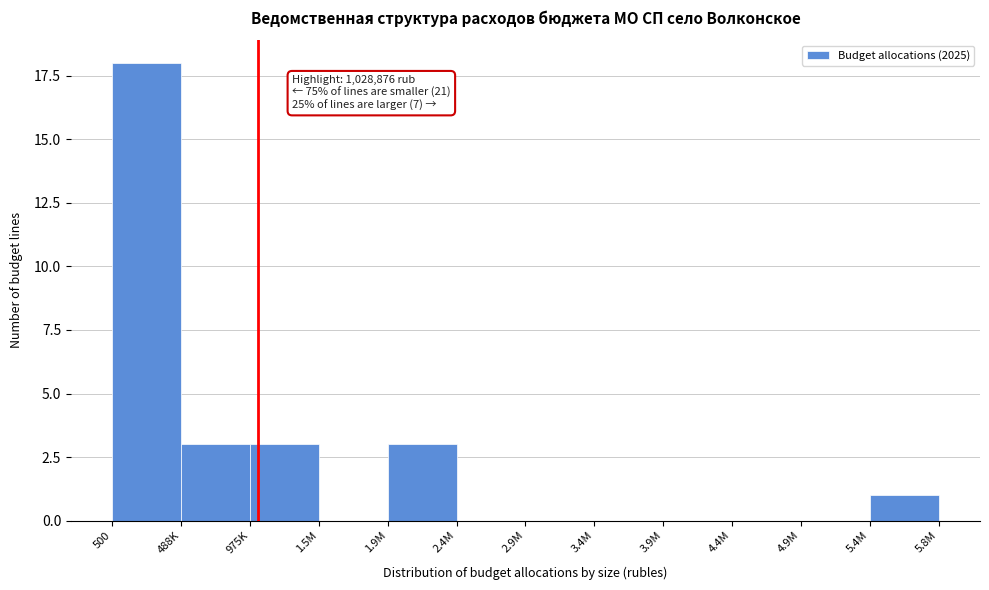

Reading left to right, list all the values displayed in this chart.

500=18	488K=3	975K=3	1.5M=0	1.9M=3	2.4M=0	2.9M=0	3.4M=0	3.9M=0	4.4M=0	4.9M=0	5.4M=1